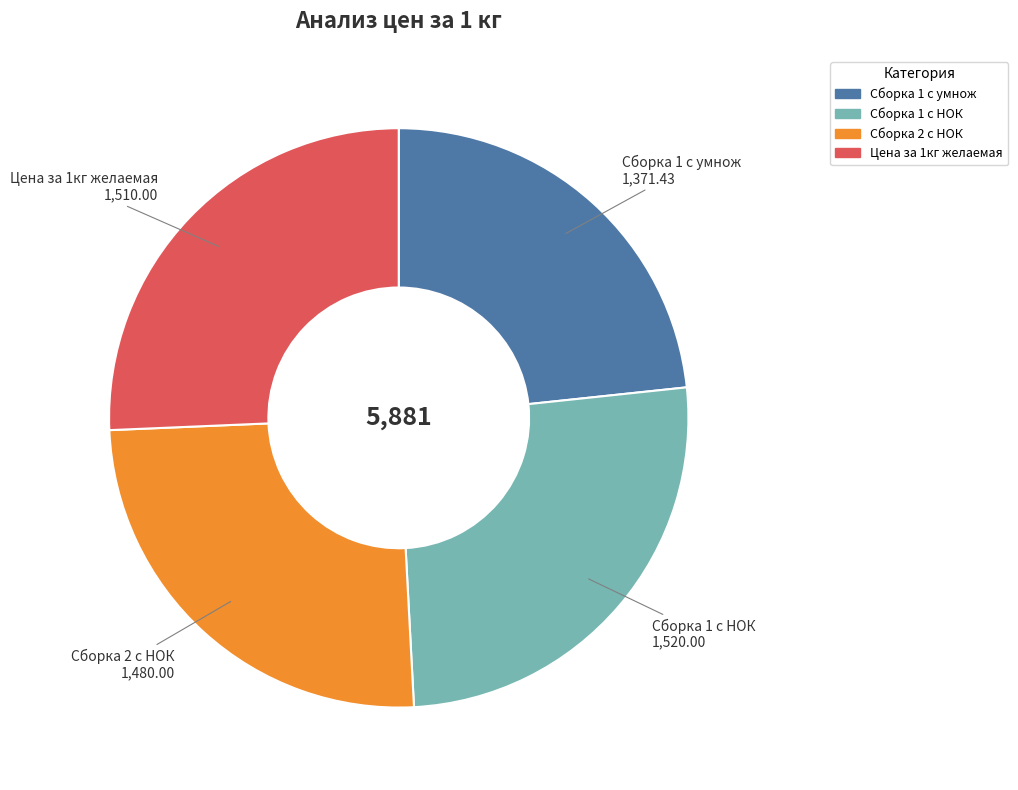

How many slices are in this pie chart?

4